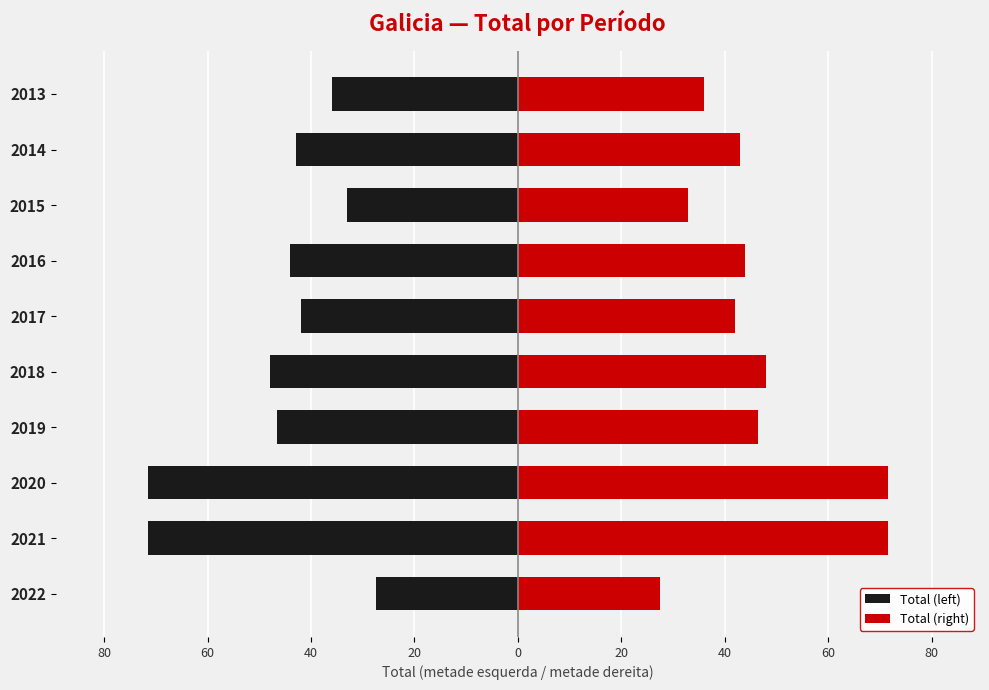

Rank the series by their maximum value, from highest to lowest.

Total (right), Total (left)